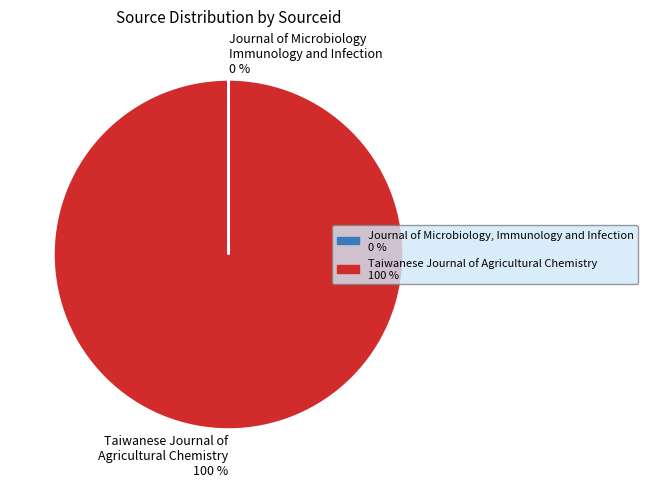

Is there any slice that represents more than half of the pie?

Yes